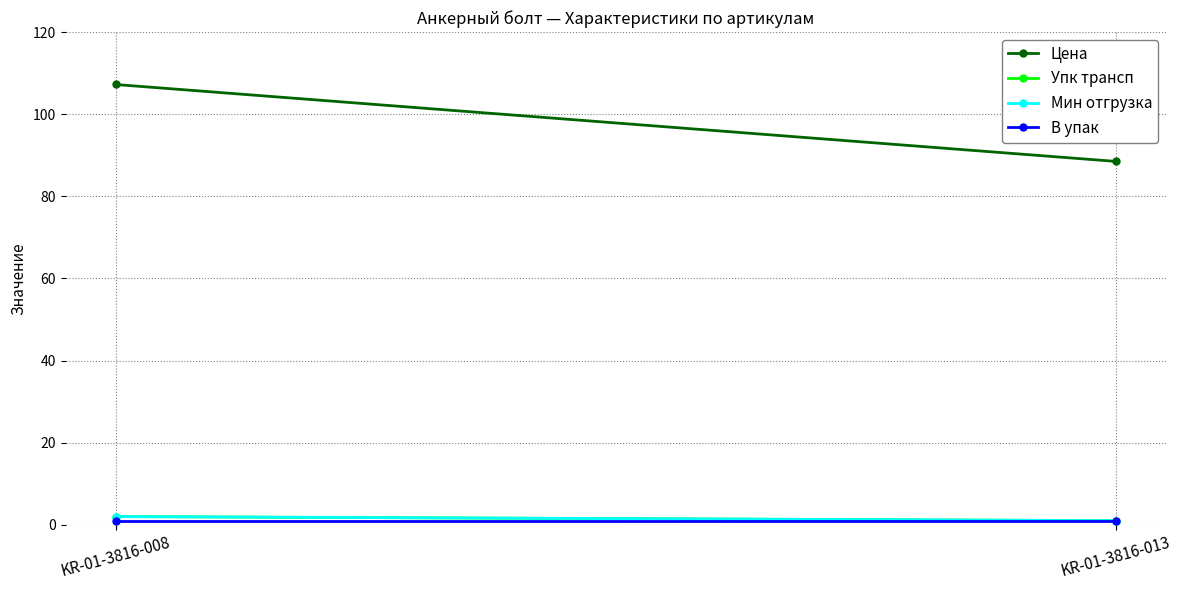

What is the difference between the highest and lowest values at KR-01-3816-013?

87.5